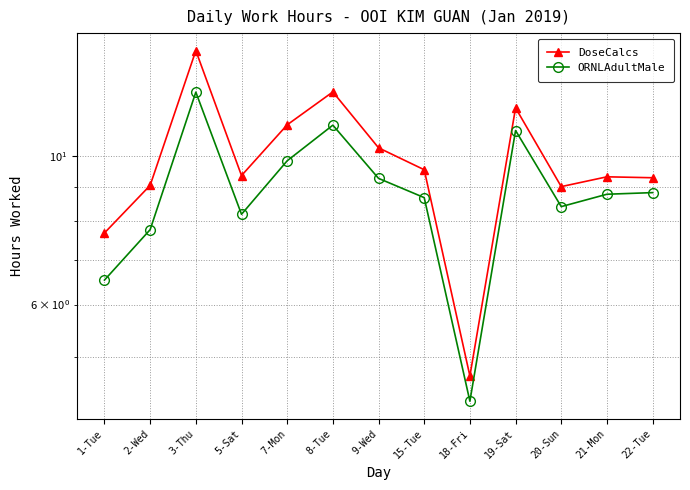

What is the value of the DoseCalcs point at the 10th from the left?

11.8